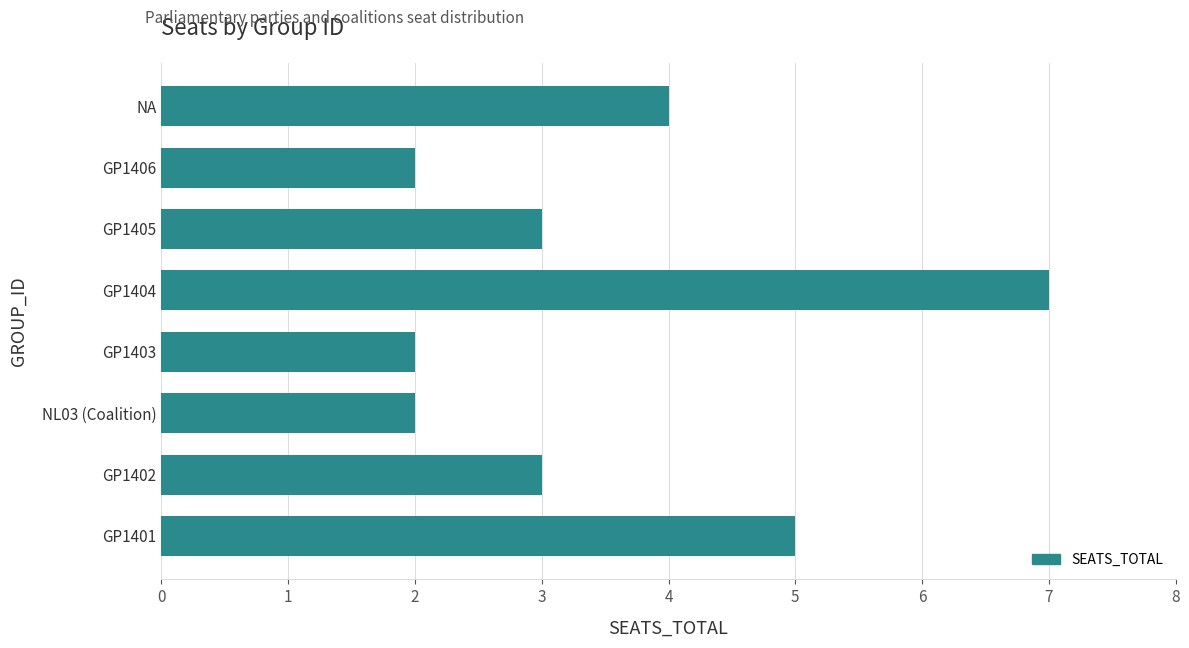

What is the sum of the values at GP1401 and GP1403?

7